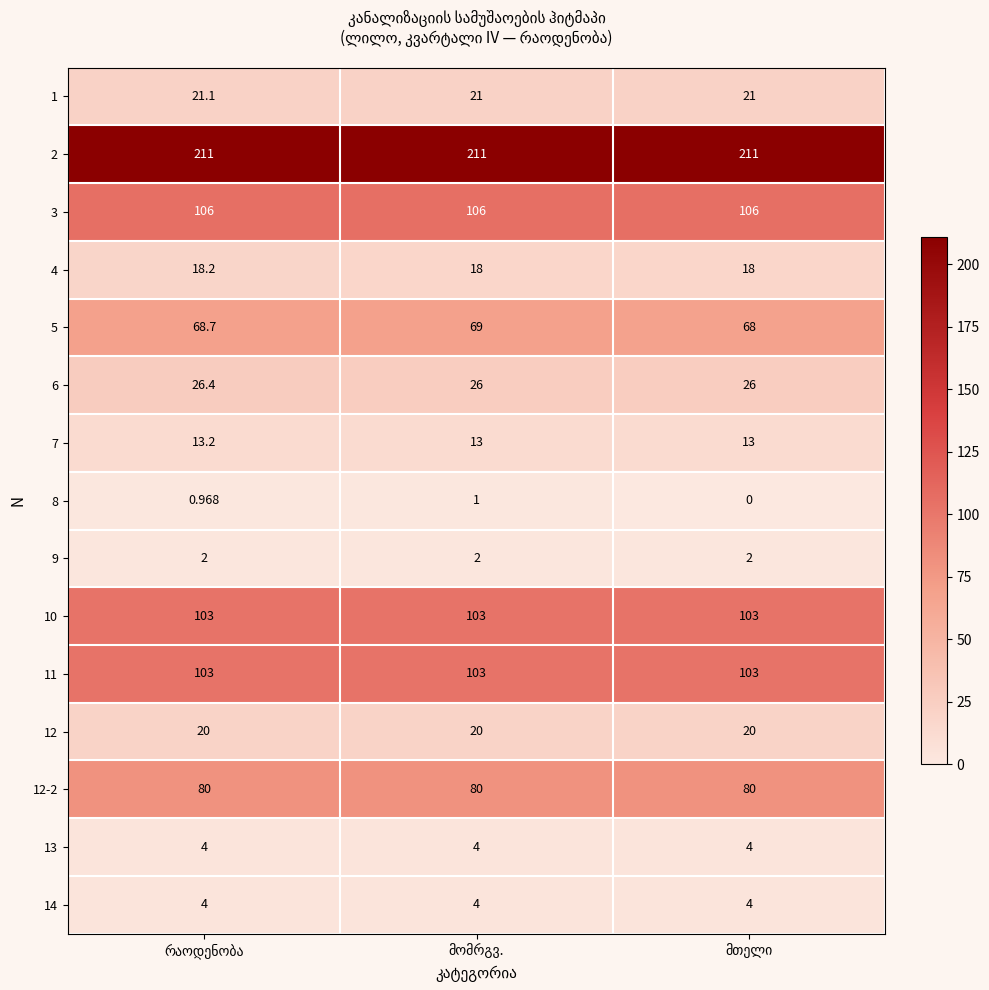

What value does the 3 series have at მთელი?

106.0